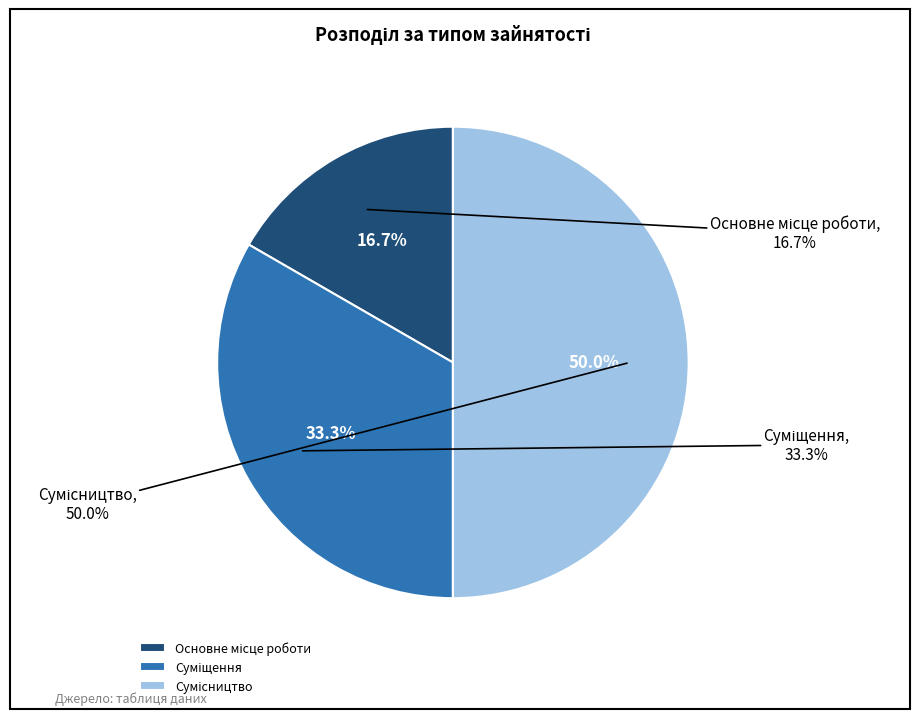

Combined, do Основне місце роботи and Суміщення account for over 50%?

No